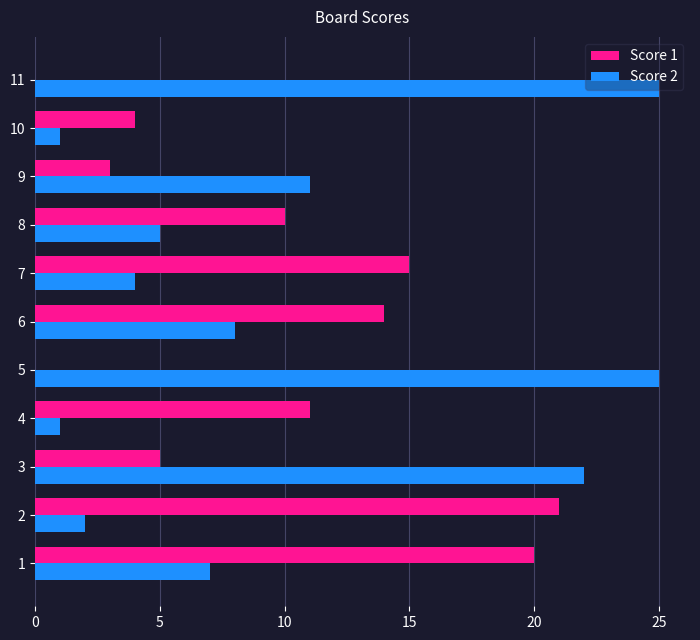

What is the maximum value shown in the chart?

25